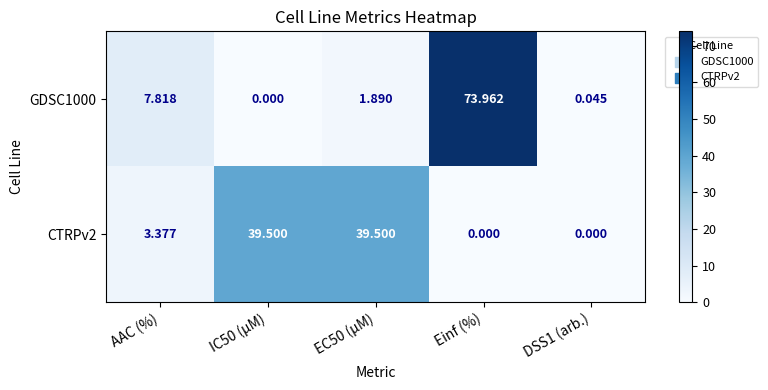

What is the difference between the highest and lowest values at Einf (%)?

74.0